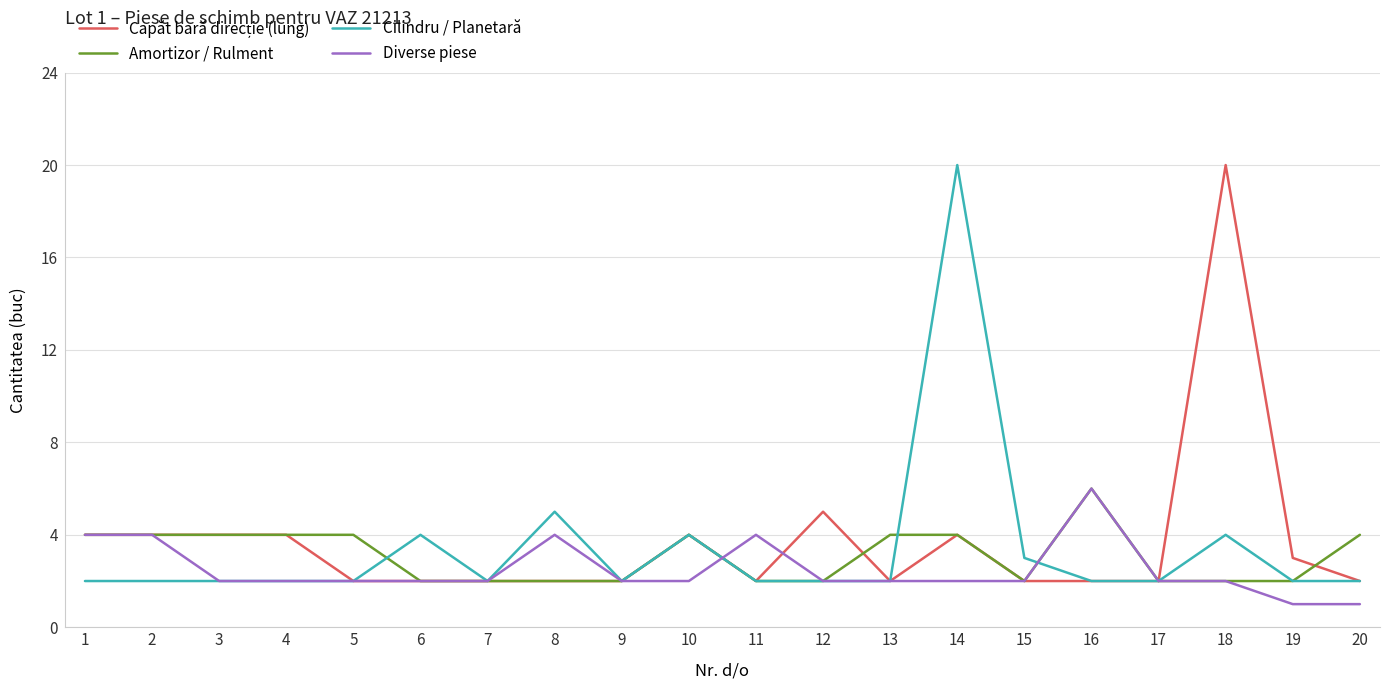

True or false: Cilindru / Planetară has a value of 2 at 9.

True